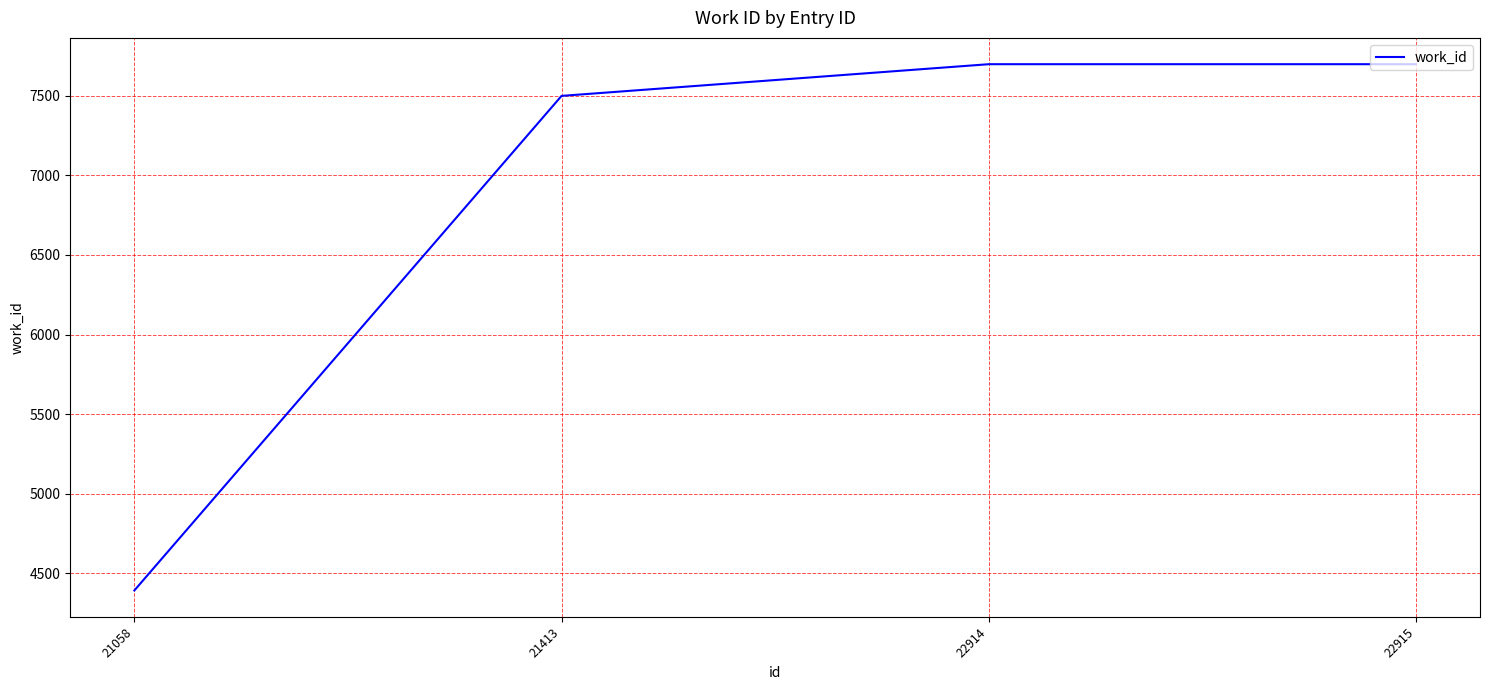

What is the greatest value displayed?

7698